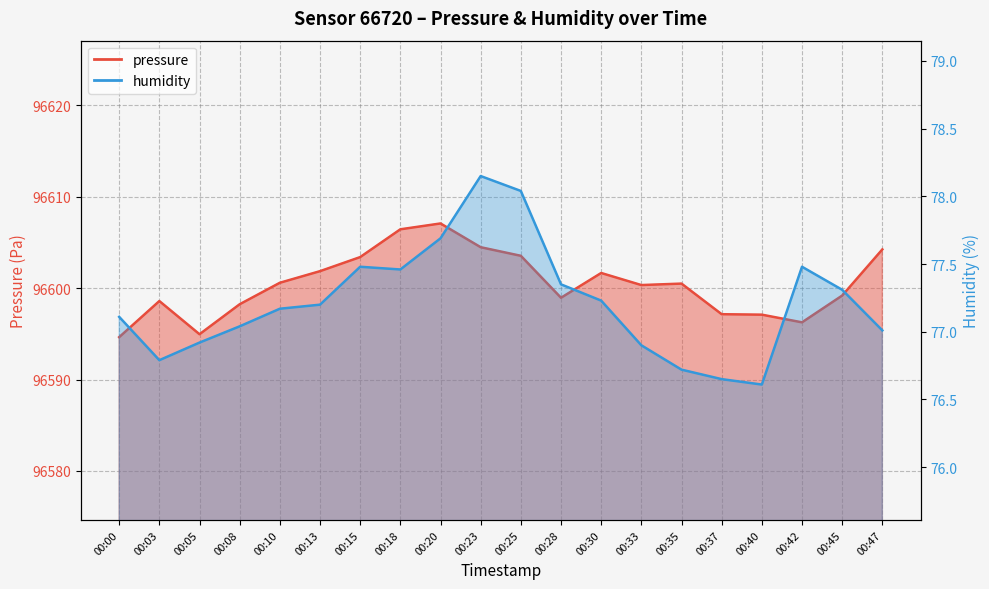

List the labels in order of humidity value, largest first.

00:23, 00:25, 00:20, 00:15, 00:42, 00:18, 00:28, 00:45, 00:30, 00:13, 00:10, 00:00, 00:08, 00:47, 00:05, 00:33, 00:03, 00:35, 00:37, 00:40